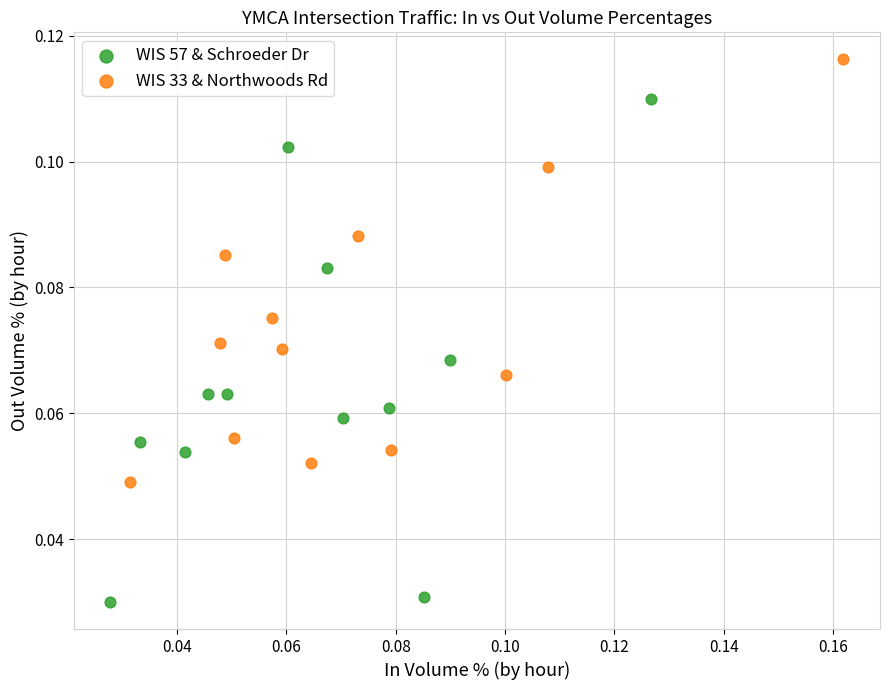

Which series contains the highest Y value?

WIS 33 & Northwoods Rd